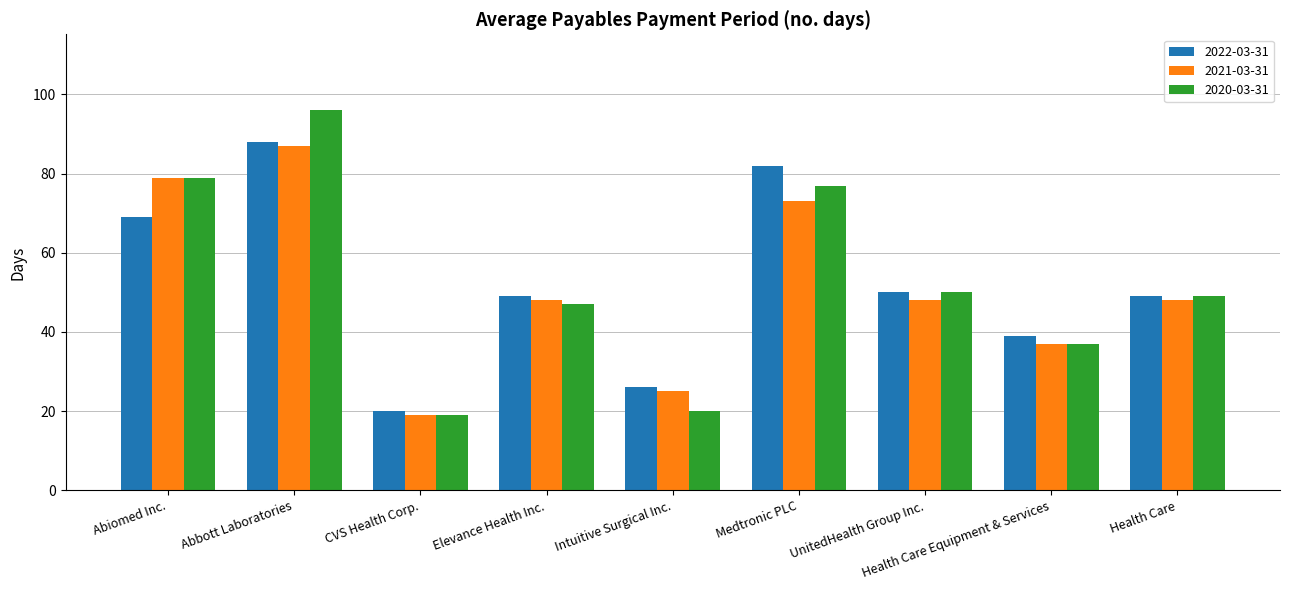

What is the value of the 2021-03-31 bar at the 7th from the left?

48